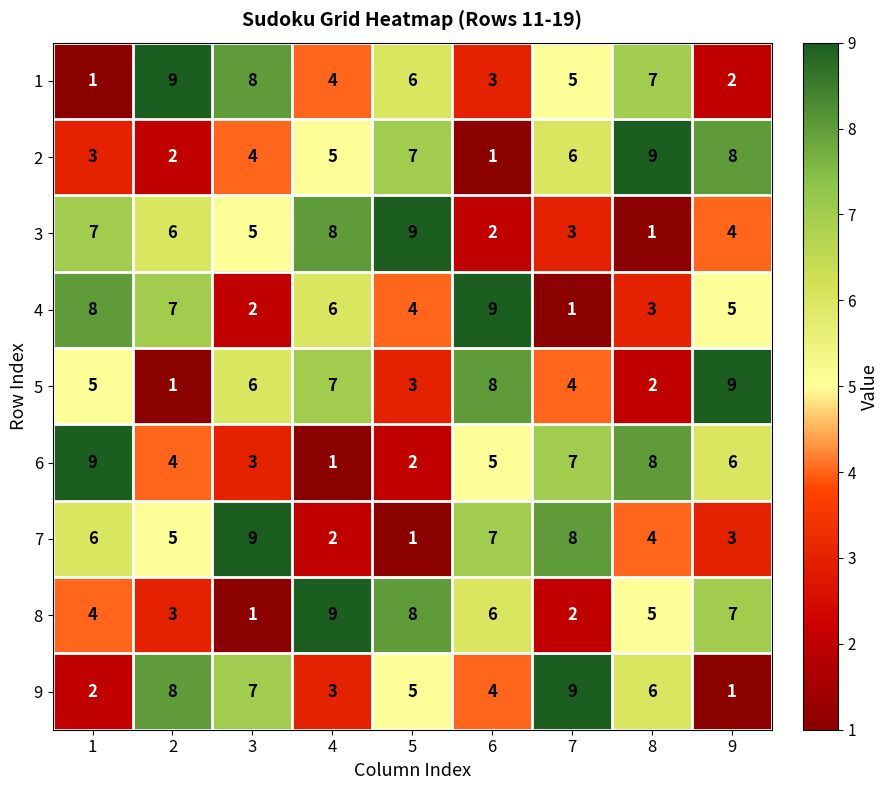

Is the value of 4 at 5 greater than the value of 2 at 7?

No